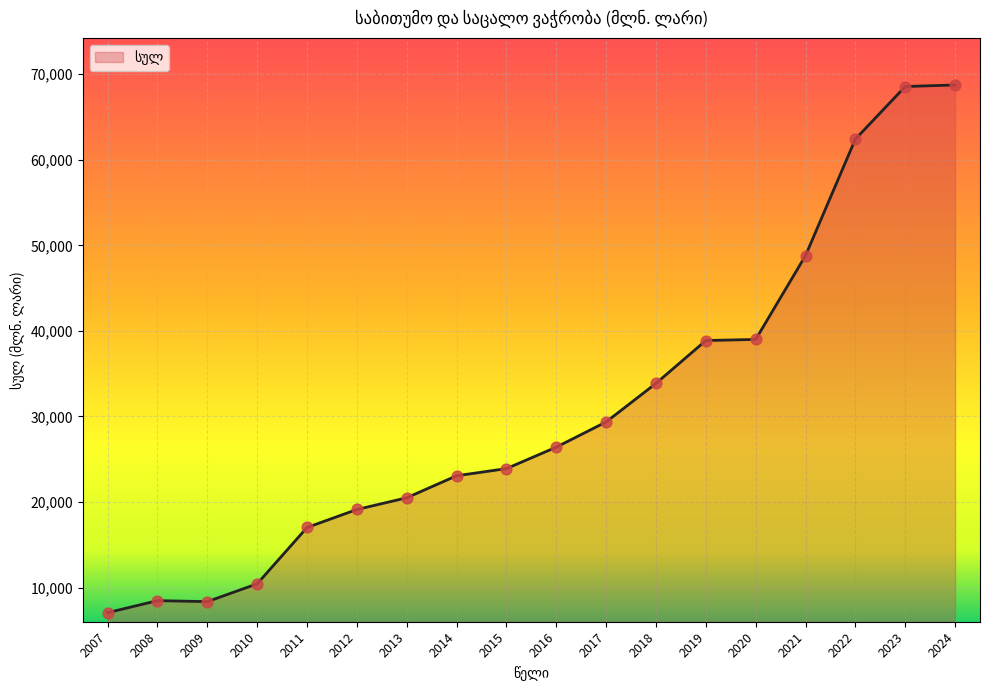

Between 2024 and 2015, which is larger?

2024